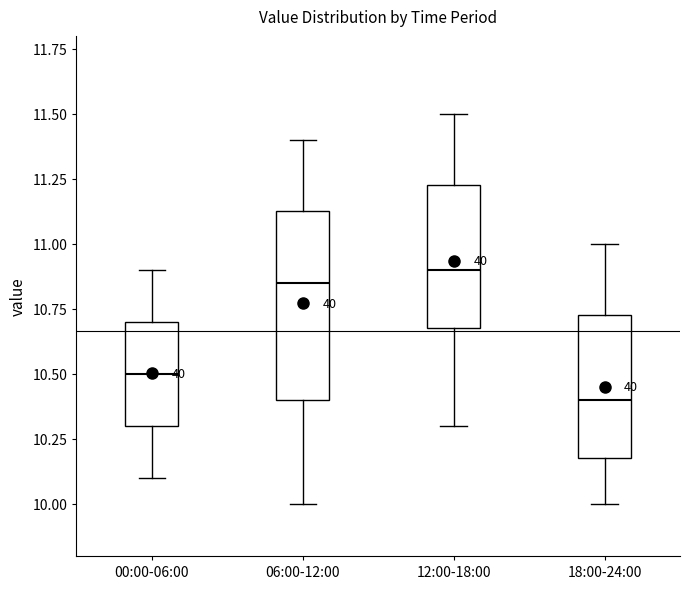

Which box has the lowest median line?

18:00-24:00